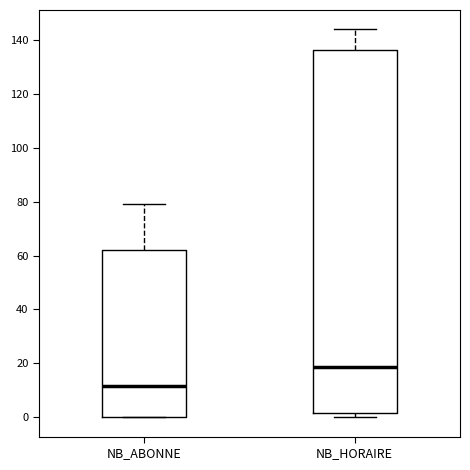

Reading left to right, read every box against the y-axis: the position of its median line, the range the box covers, and the ends of its whiskers. The values are not printed on the chart, so give them approximately, as read against the axis.

NB_ABONNE: median 12, box 0 to 62, whiskers 0 to 80
NB_HORAIRE: median 18, box 2 to 136, whiskers 0 to 144